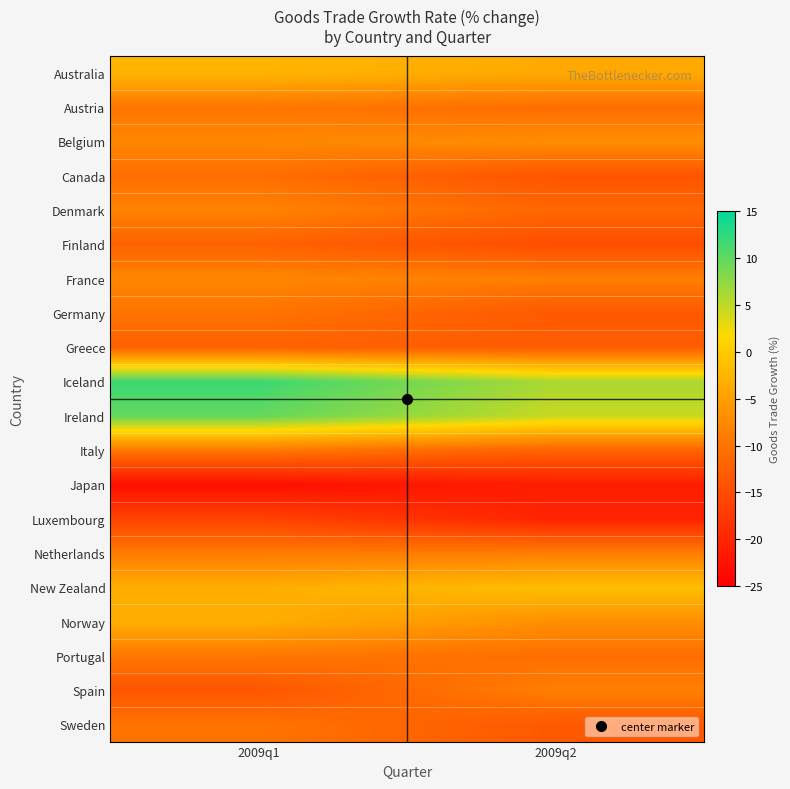

Which series has the widest spread of values?

Iceland